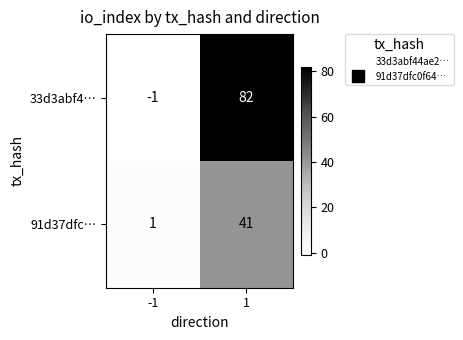

What is the difference between the maximum and minimum values in the 91d37dfc… series?

40